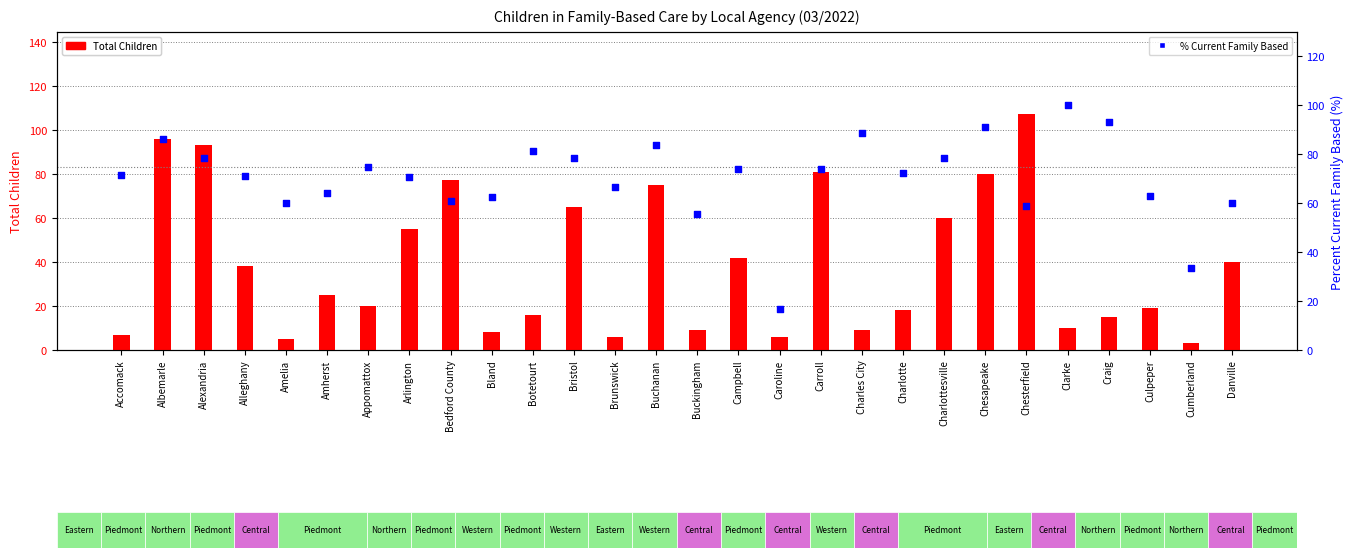

Which series reaches the minimum Y coordinate?

Total Children